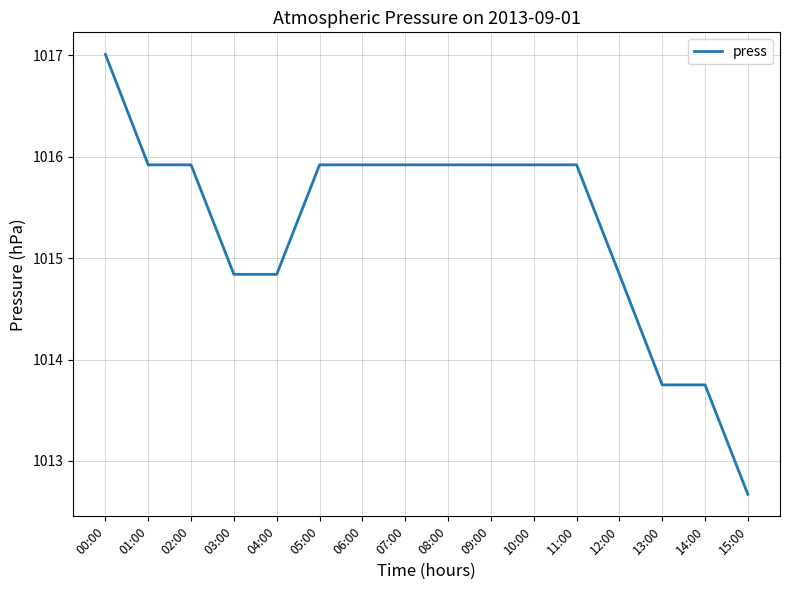

The chart shows a value of 1015.9 at 08:00. True or false?

True